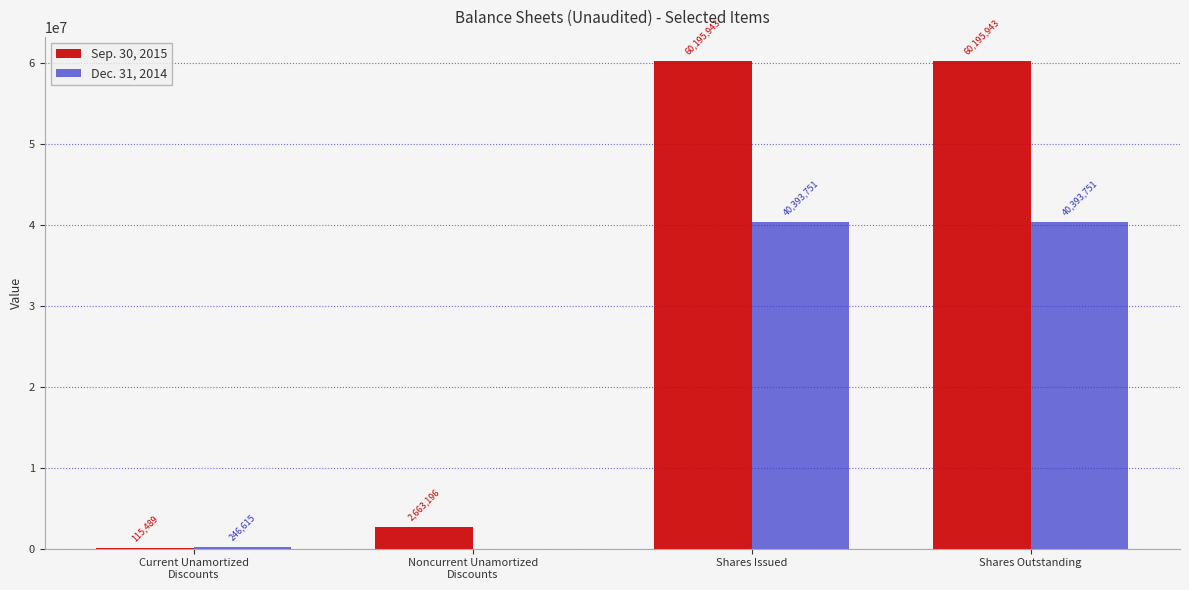

What are all the series names shown in the legend?

Sep. 30, 2015, Dec. 31, 2014